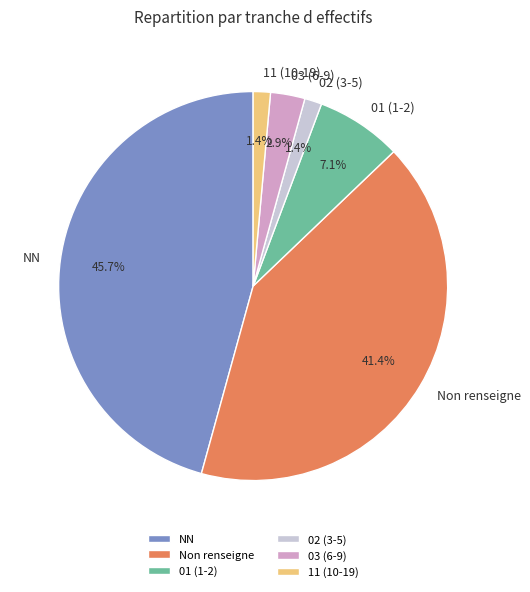

Which has a higher value, 03 (6-9) or Non renseigne?

Non renseigne